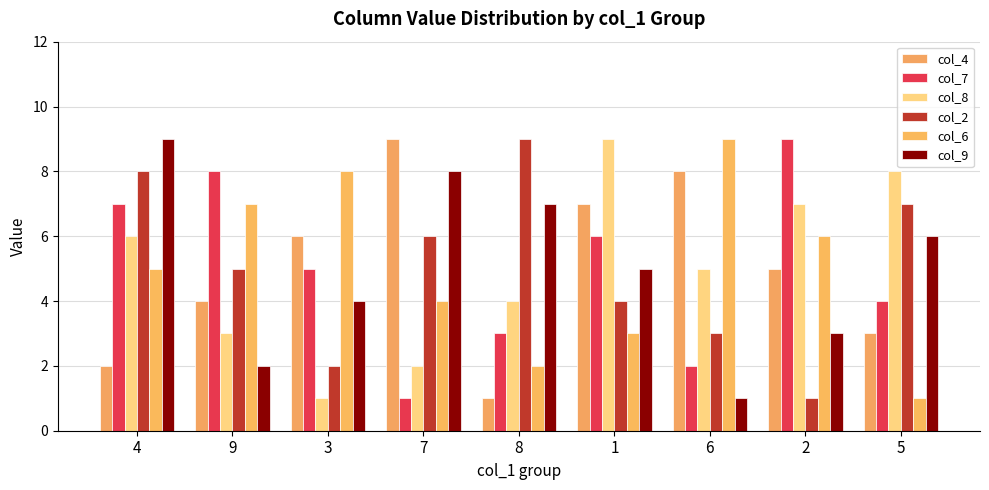

The col_9 series shows 0 at 6. True or false?

False